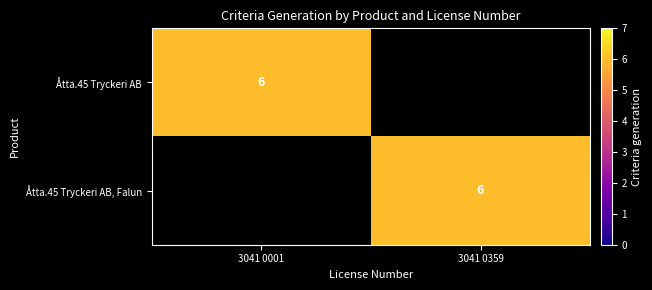

The Åtta.45 Tryckeri AB, Falun series shows 6 at 3041 0359. True or false?

True